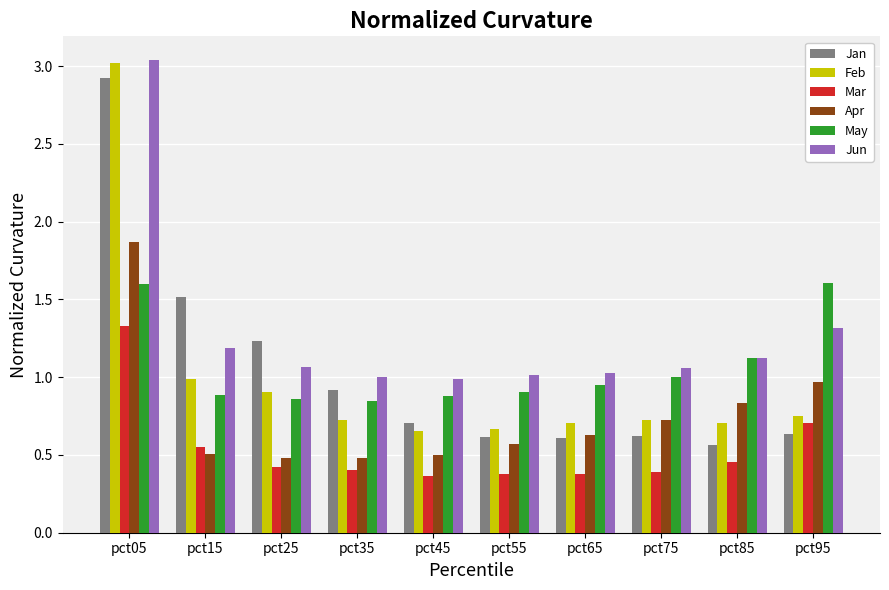

How many categories are shown in the chart?

10